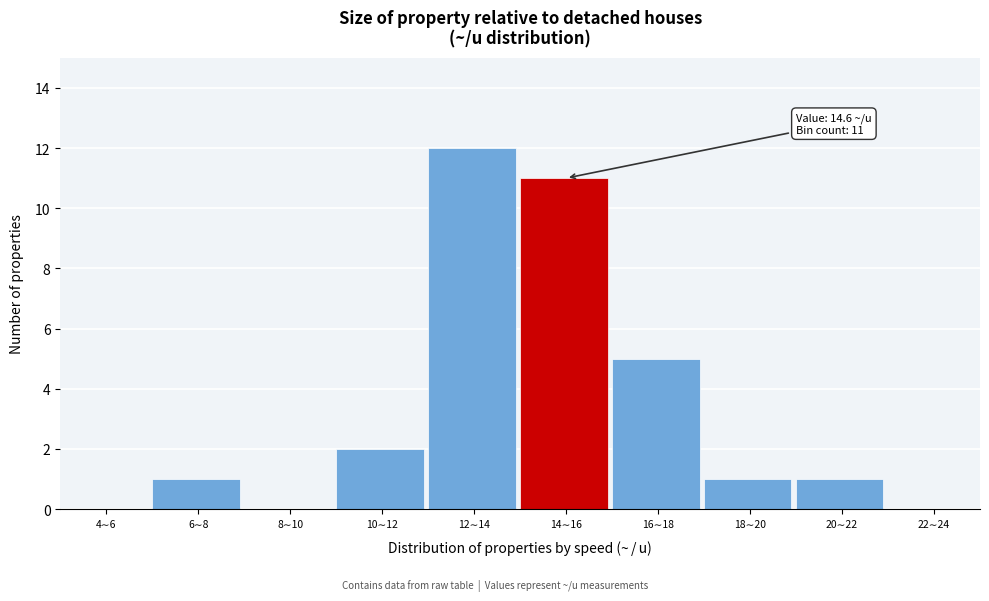

What is the maximum value shown in the chart?

12